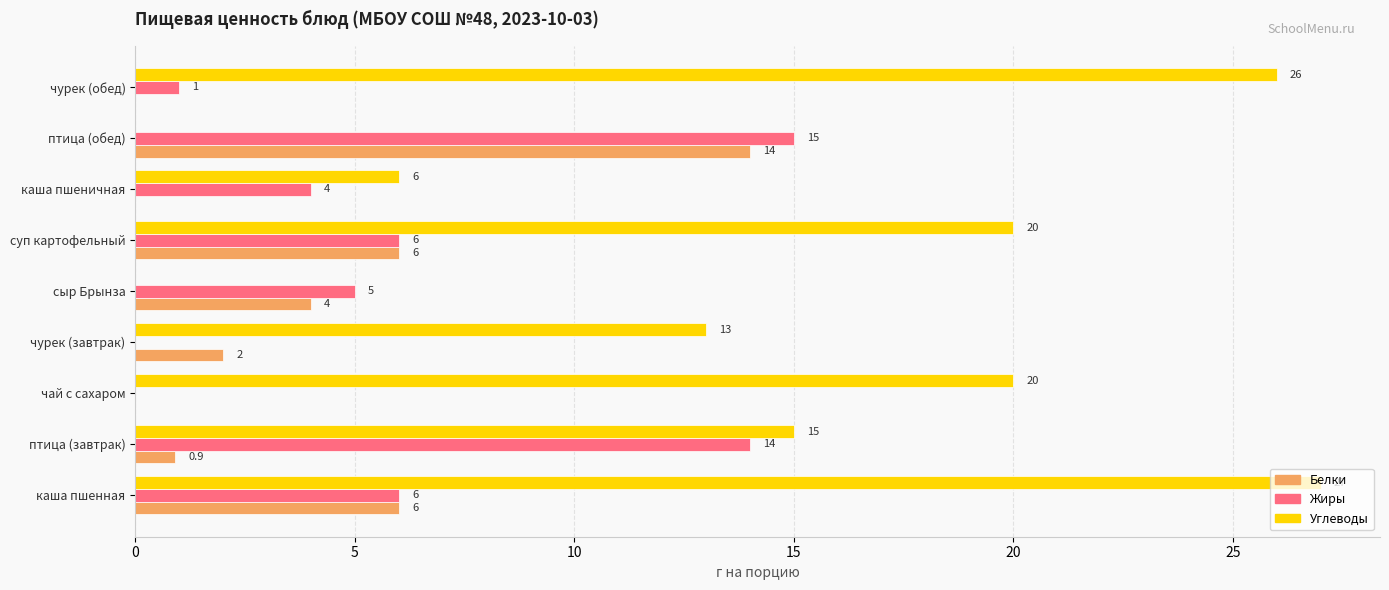

Count the number of data series in this chart.

3